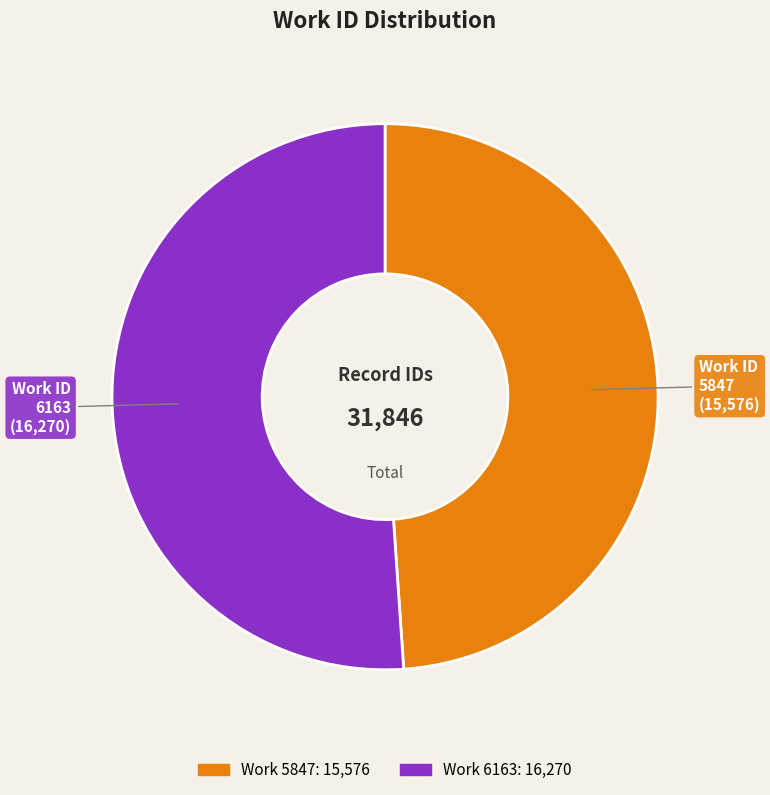

Is there any slice that represents more than half of the pie?

Yes